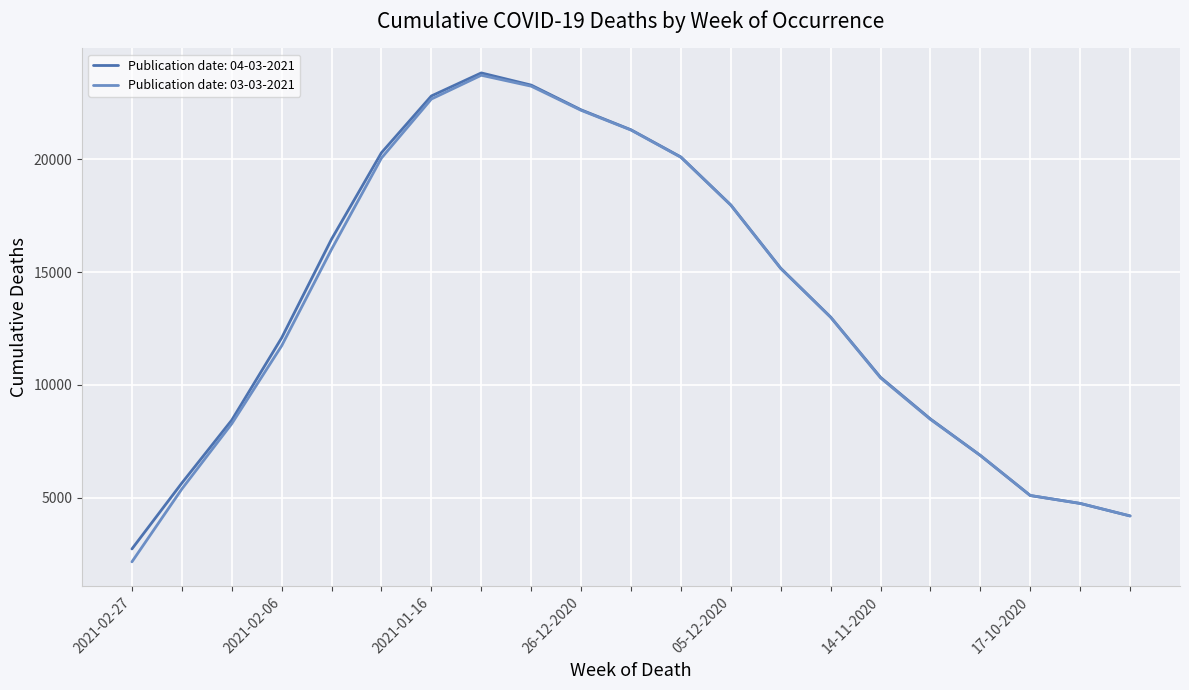

Which series has the largest range (max minus min)?

Publication date: 03-03-2021